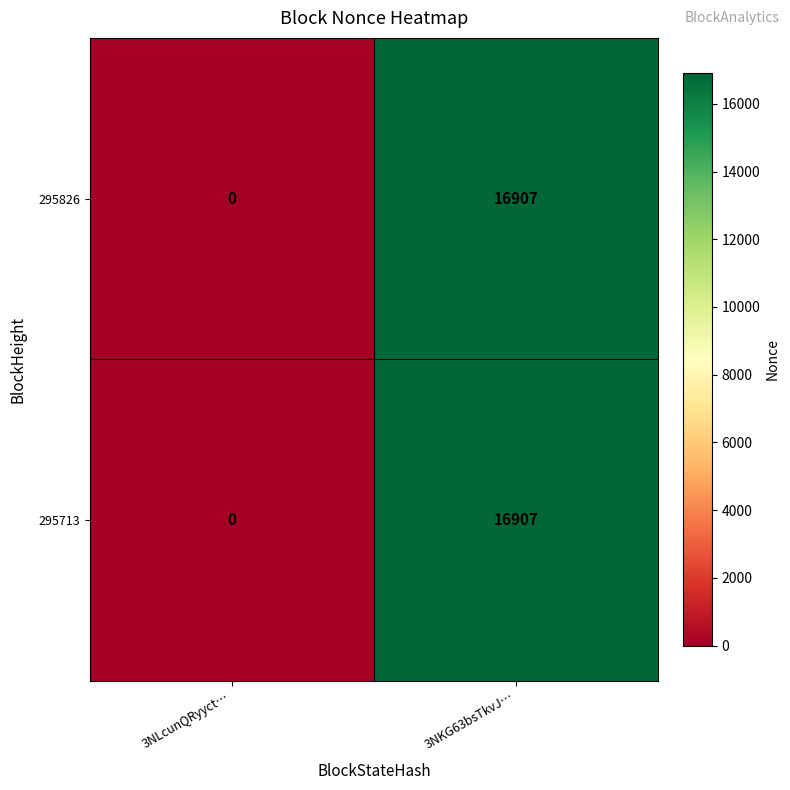

Which category has the highest value in the 295713 series?

3NKG63bsTkvJ…